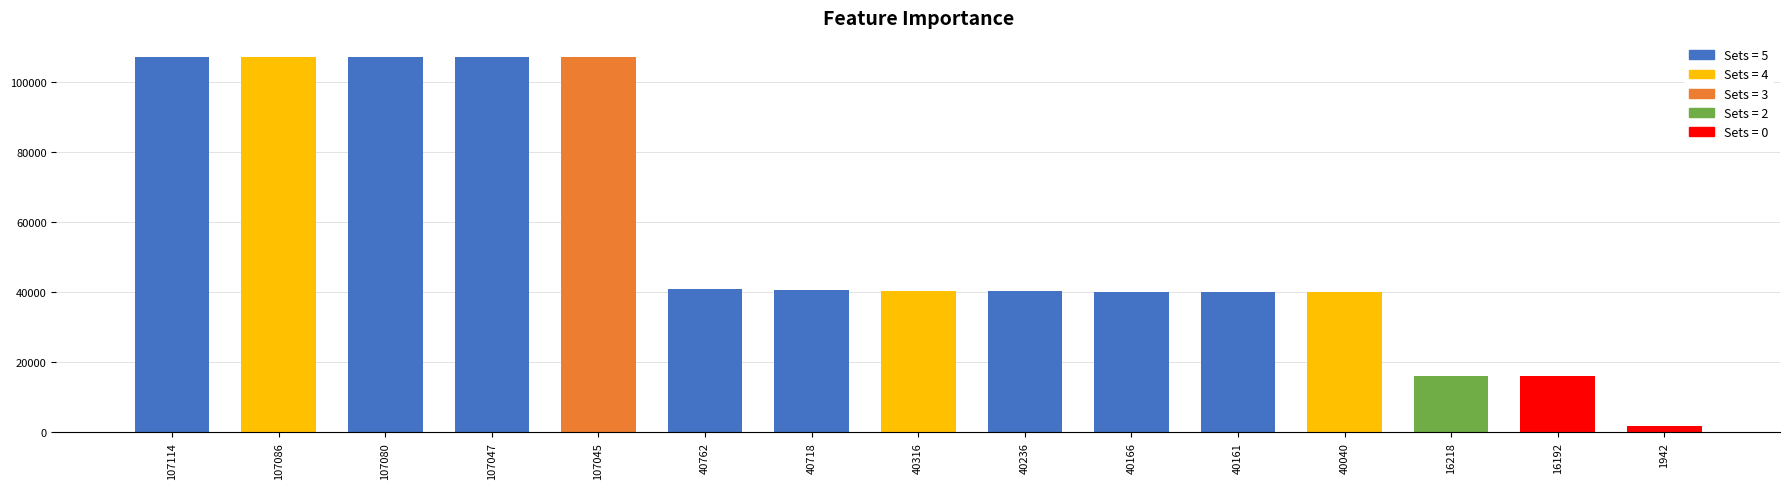

How many series are shown in this chart?

1